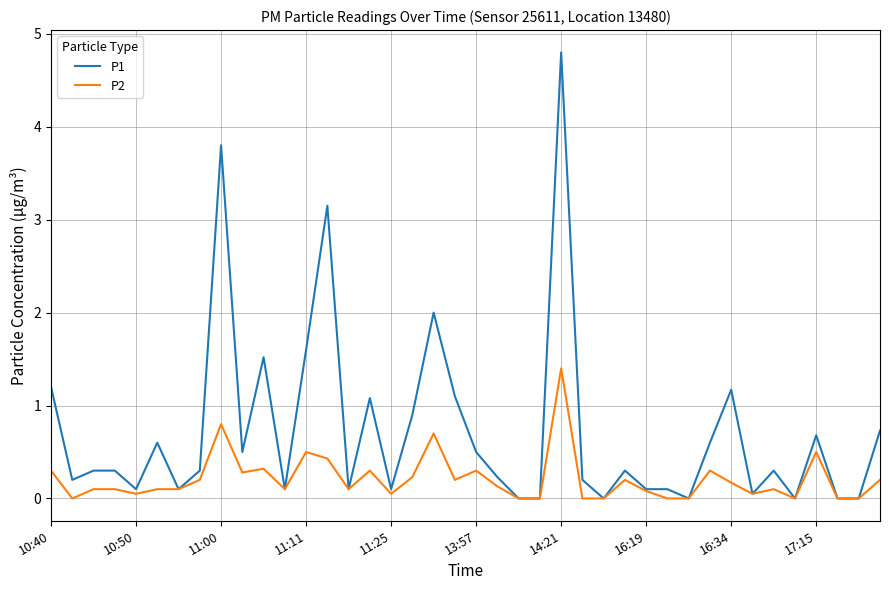

What are all the series names shown in the legend?

P1, P2